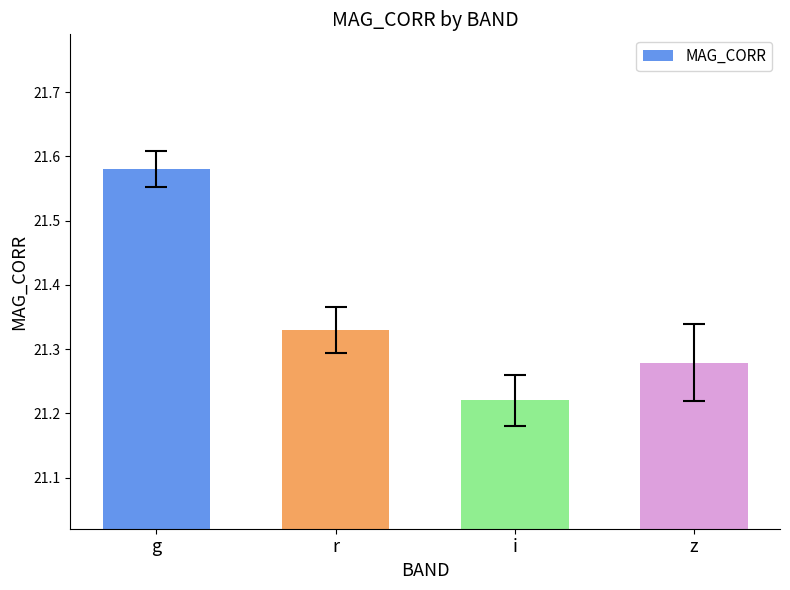

Does the chart contain stacked bars?

No